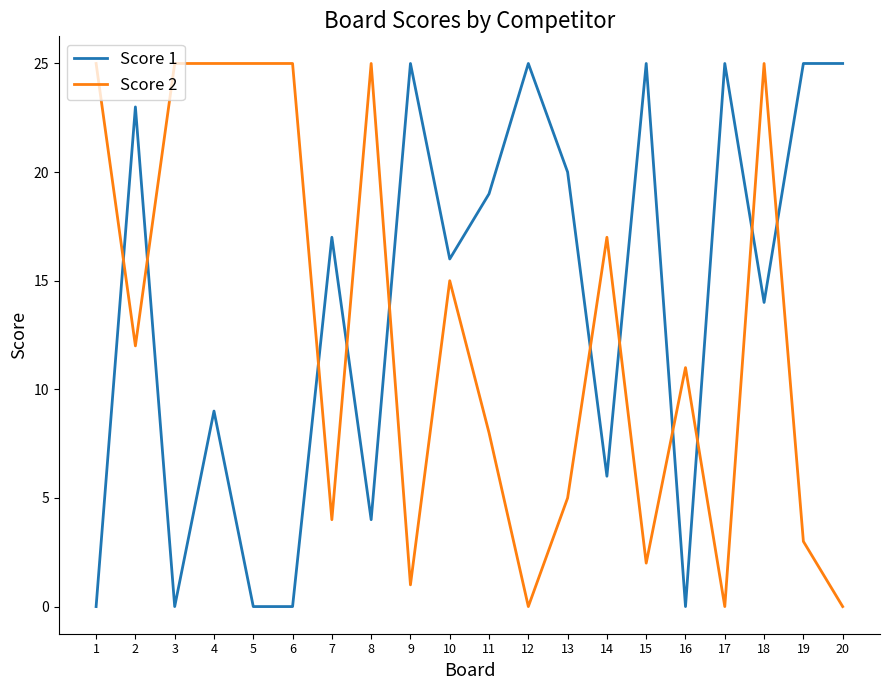

What are all the series names shown in the legend?

Score 1, Score 2